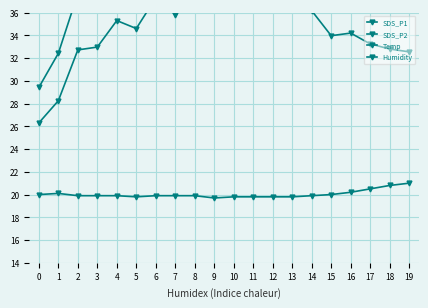

Count the number of categories in the chart.

20